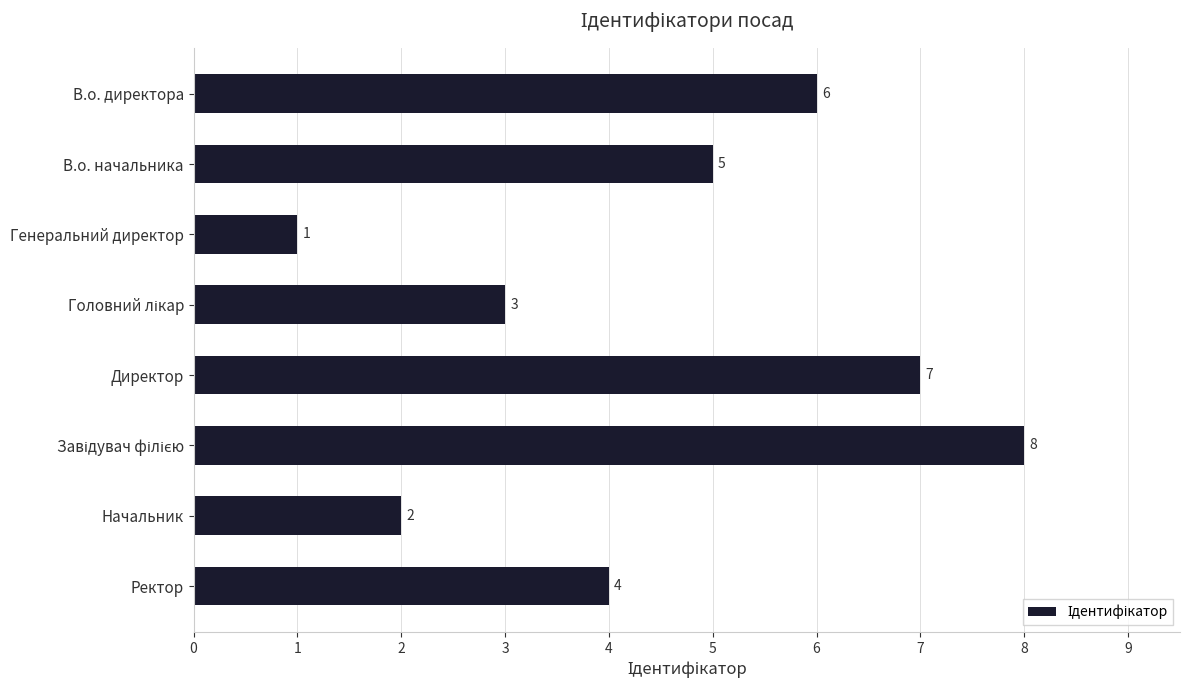

What is the label of the 4th bar from the bottom?

Директор